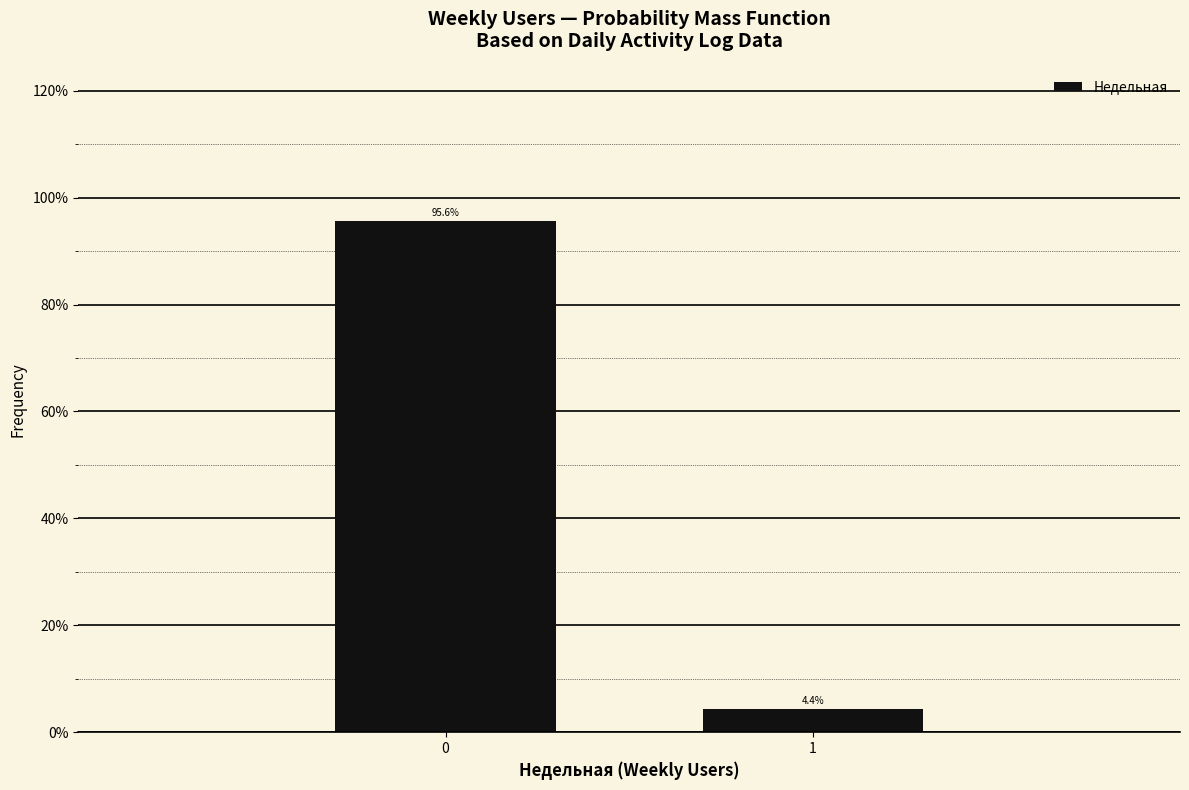

Reading left to right, what are all the values shown in this chart?

0=95.6	1=4.4